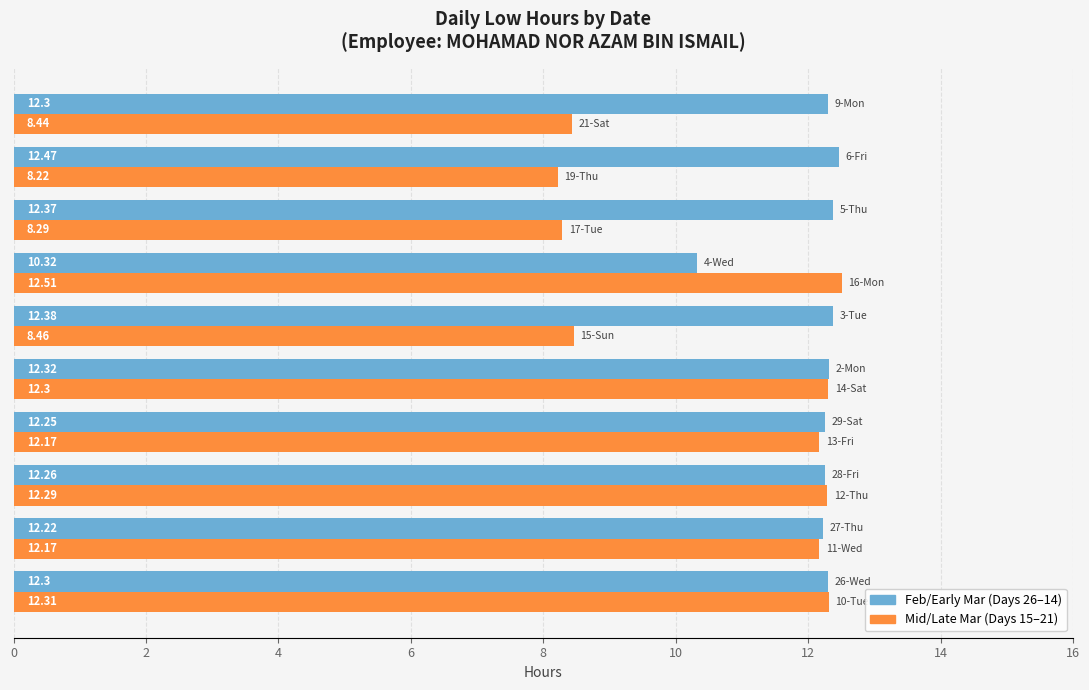

Which series has the largest total across all categories?

Feb/Early Mar (Days 26–14)